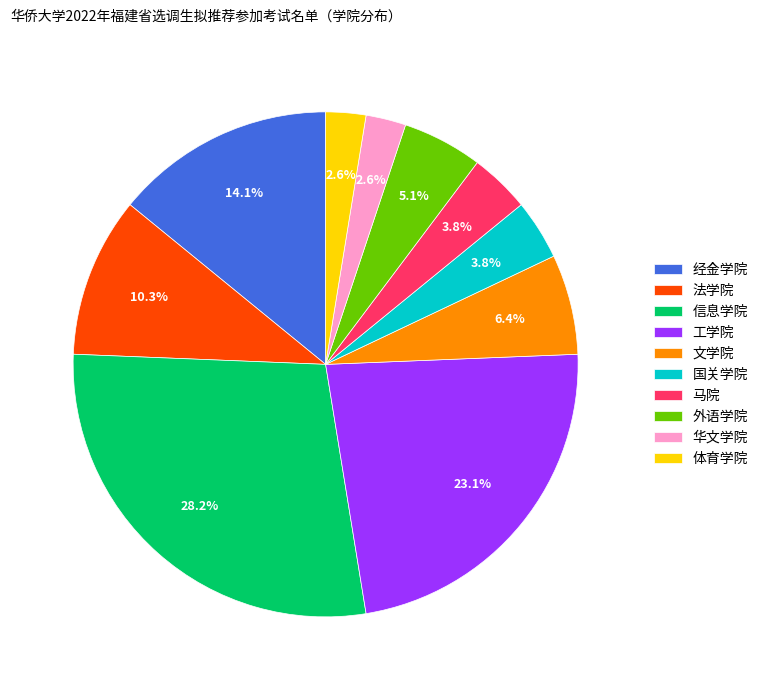

Is there a majority slice in this chart?

No